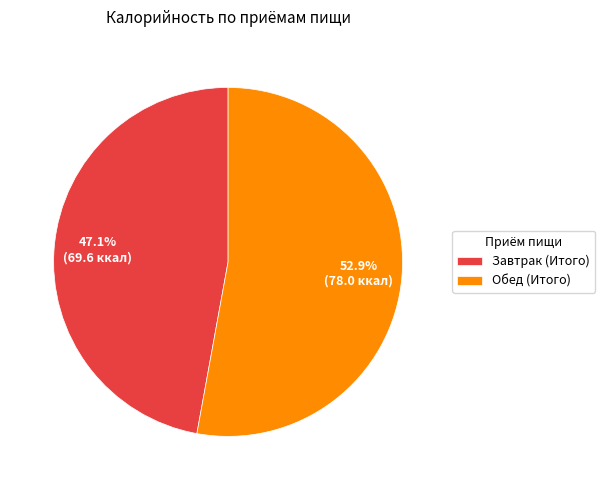

Which slice is the smallest?

Завтрак (Итого)